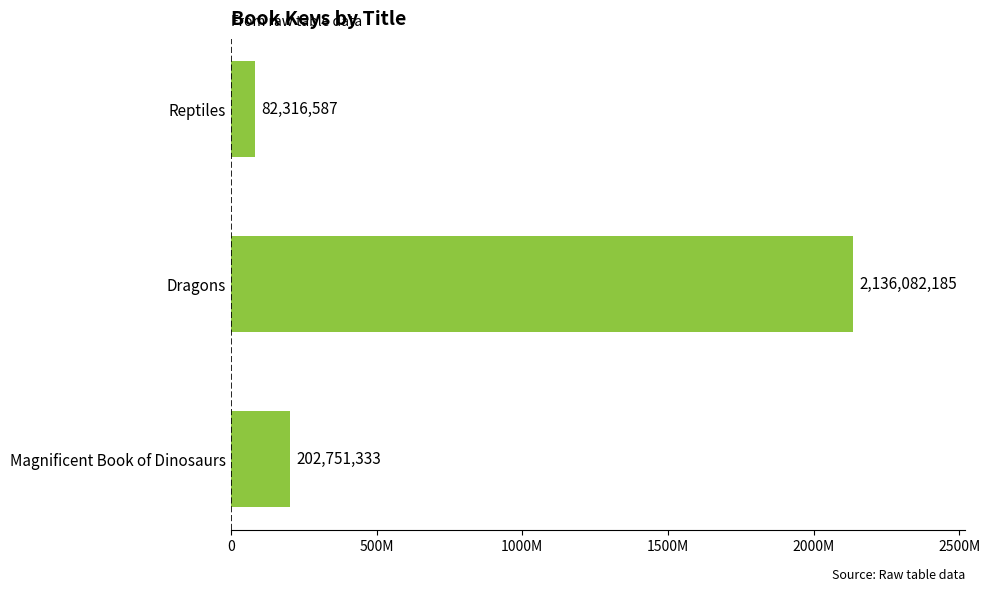

What is the average value?

807050035